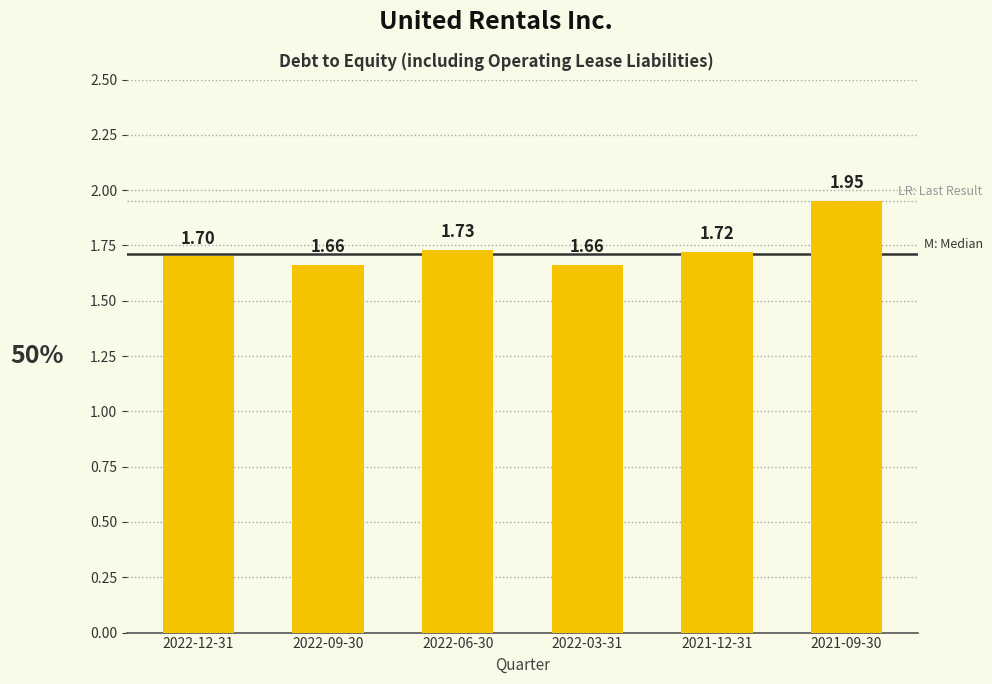

What is the difference between the maximum and minimum values?

0.3